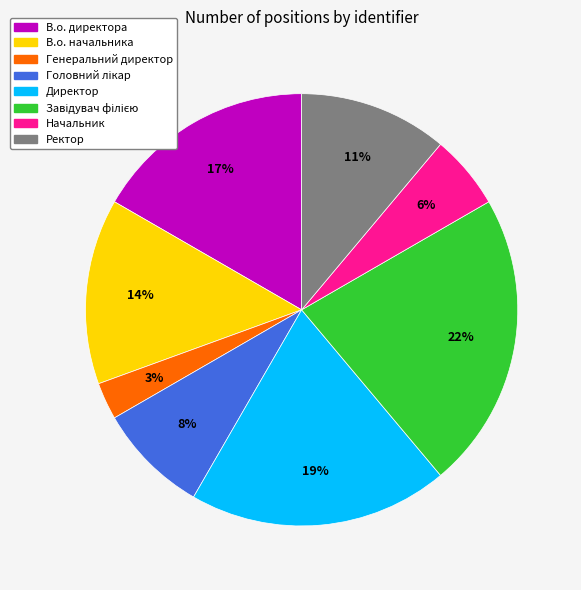

To the nearest percent, what is the difference between the largest and smallest slice percentages?

19%